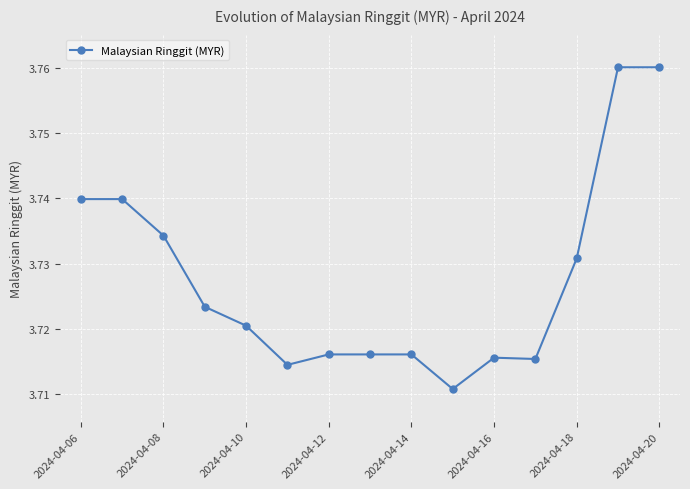

How many values are between 3 and 4?

15